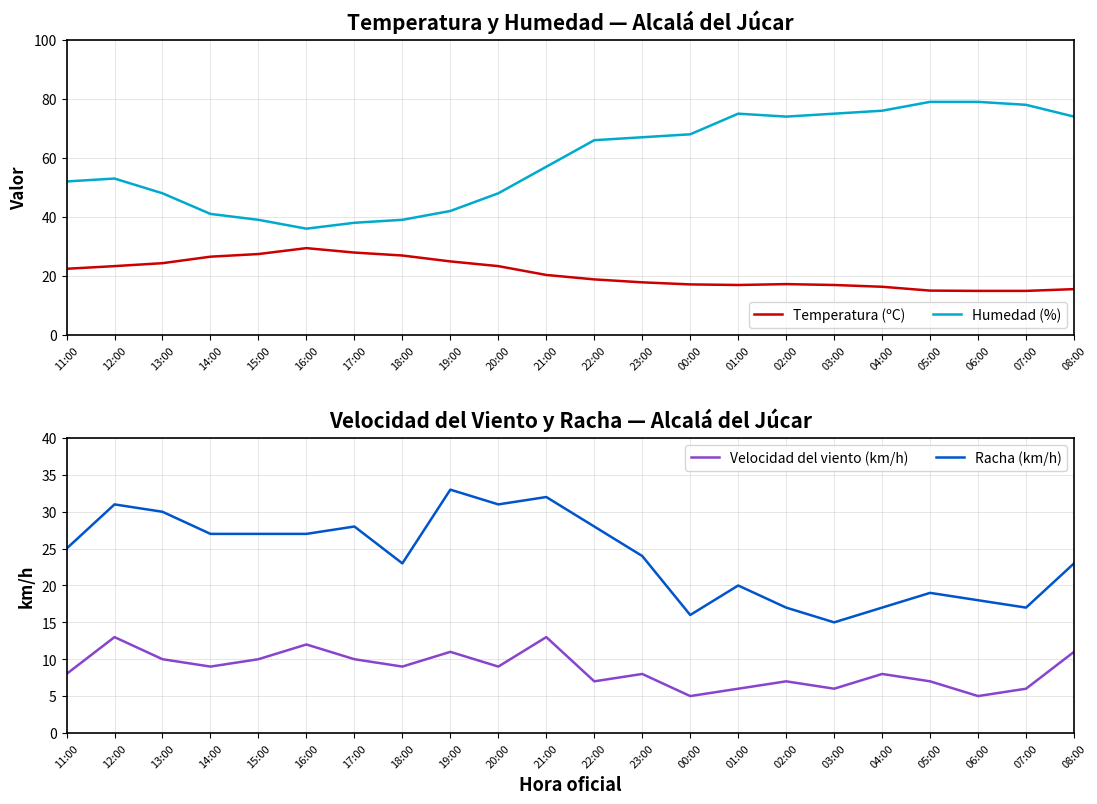

What is the highest value of the Humedad (%) series?

79.0